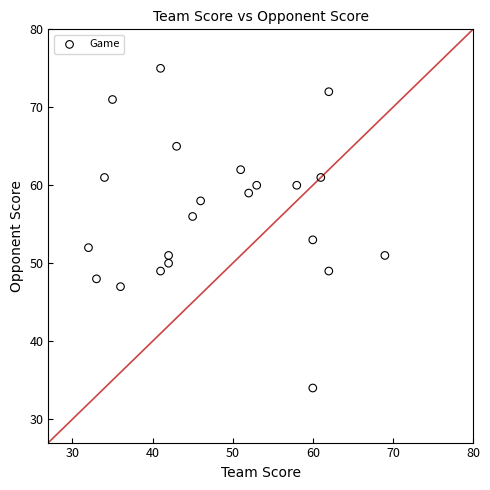

What Y value in the scatter plot is closest to 54?

53